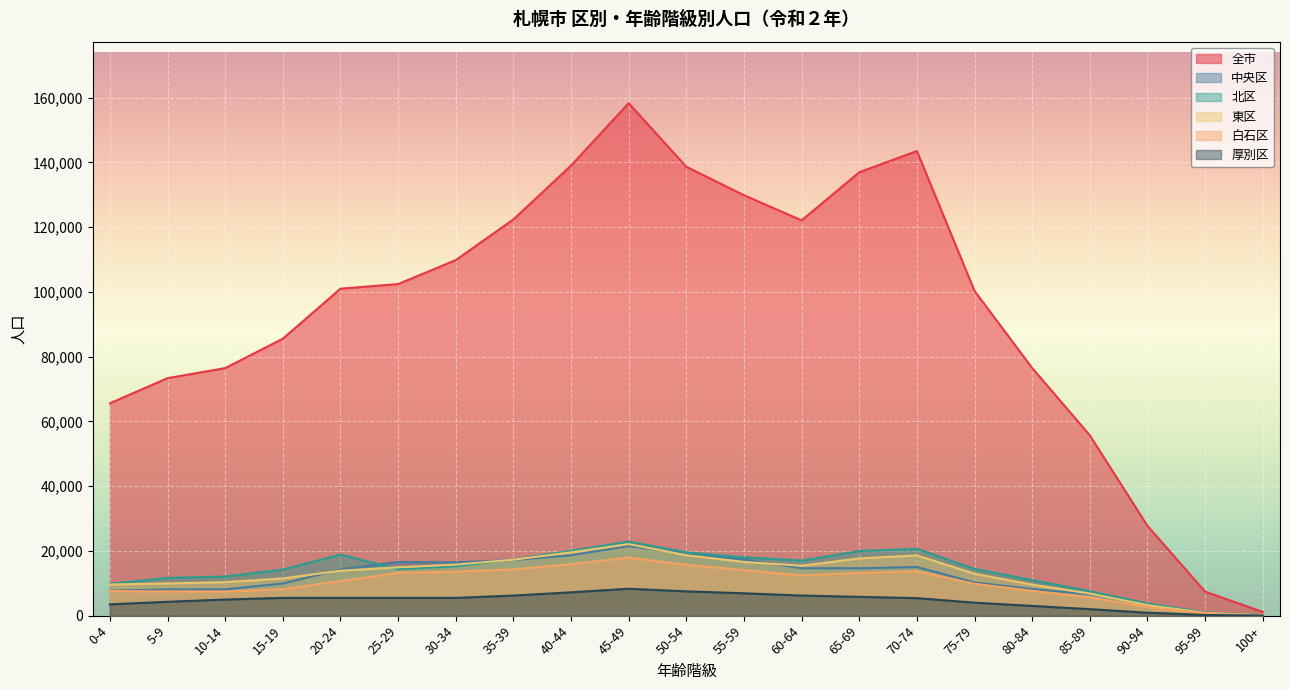

At which label does 厚別区 reach its peak?

45-49